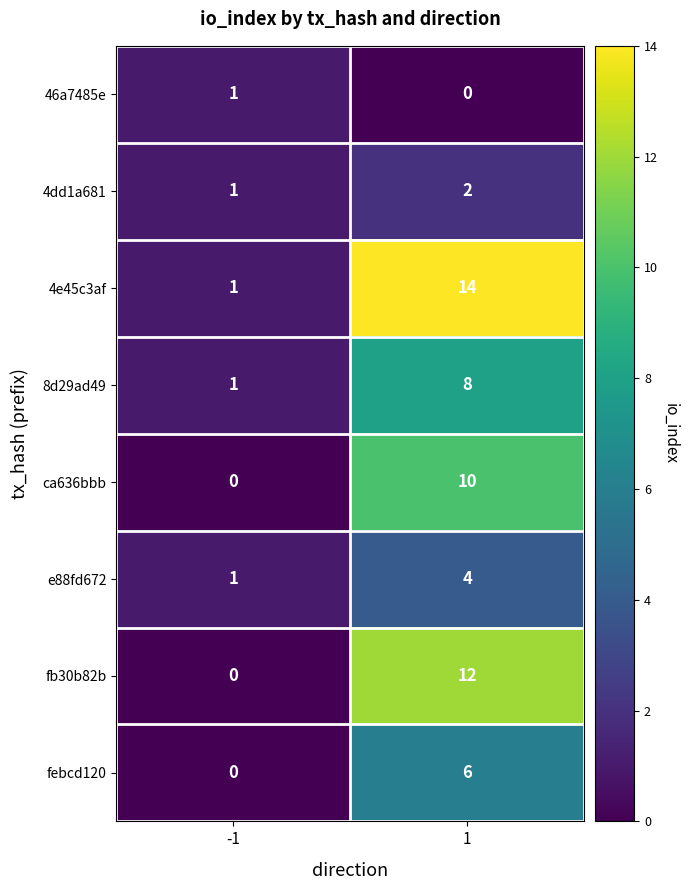

True or false: 8d29ad49 has a value of 8 at 1.

True